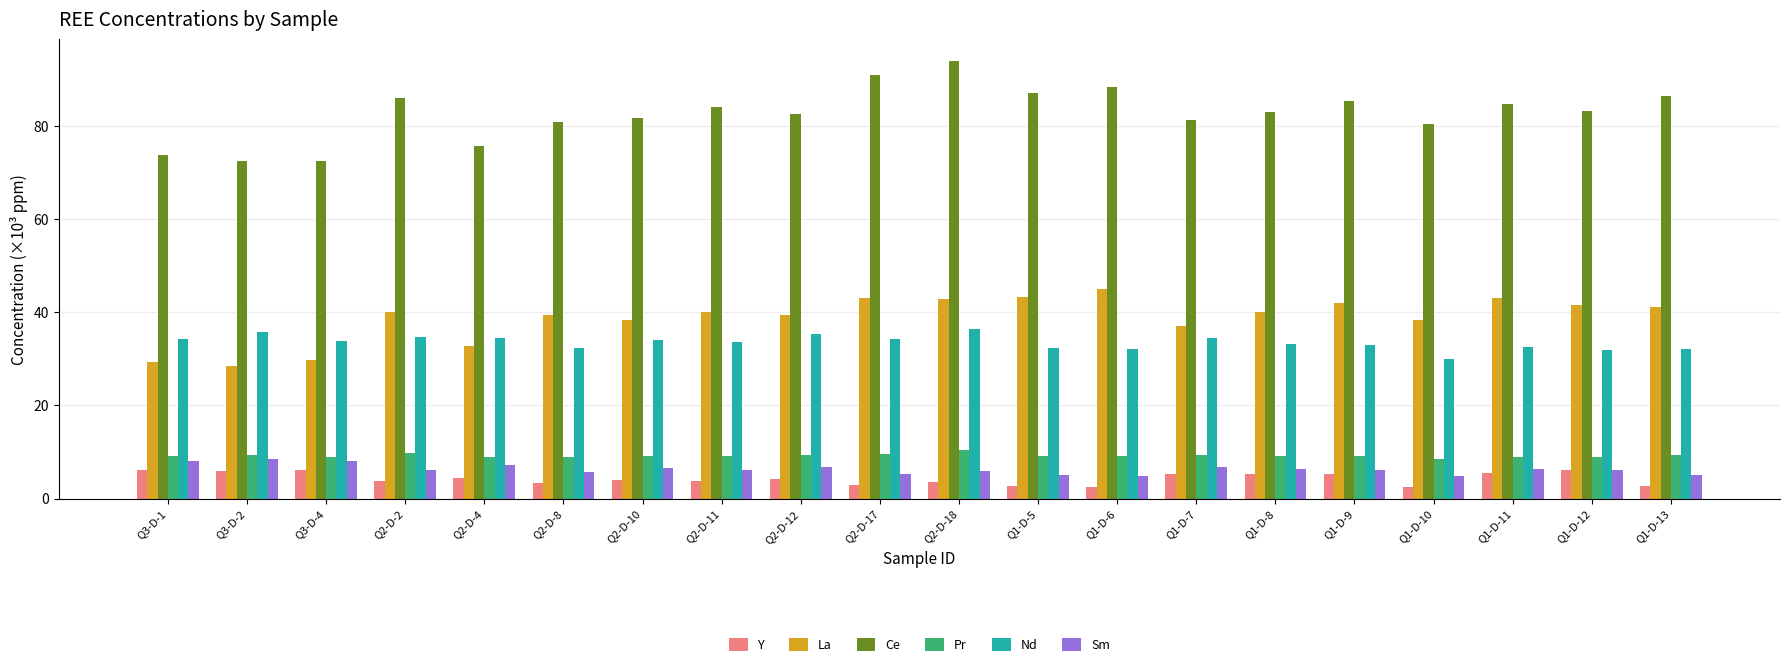

Is it true that Sm equals 6.4 at Q1-D-8?

True